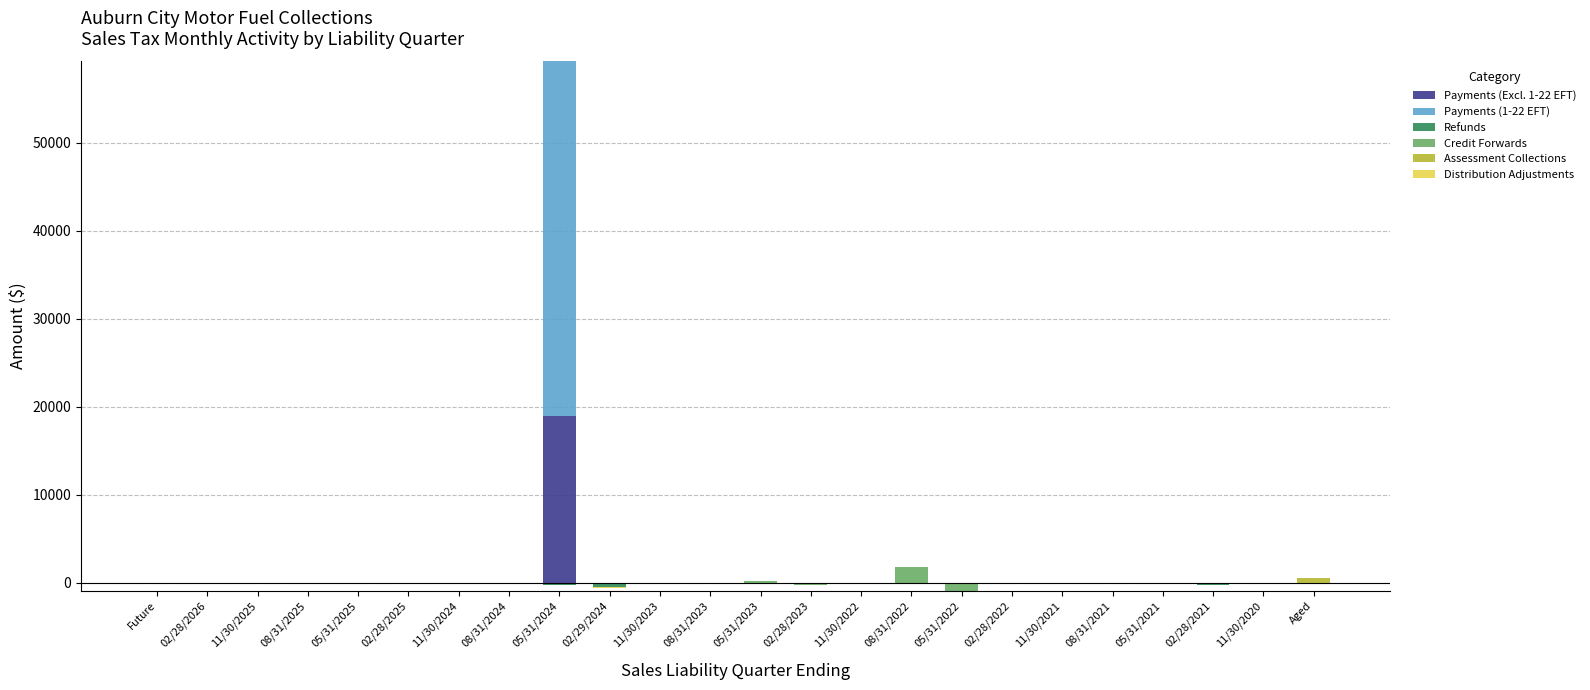

How many data points does each series have?

24